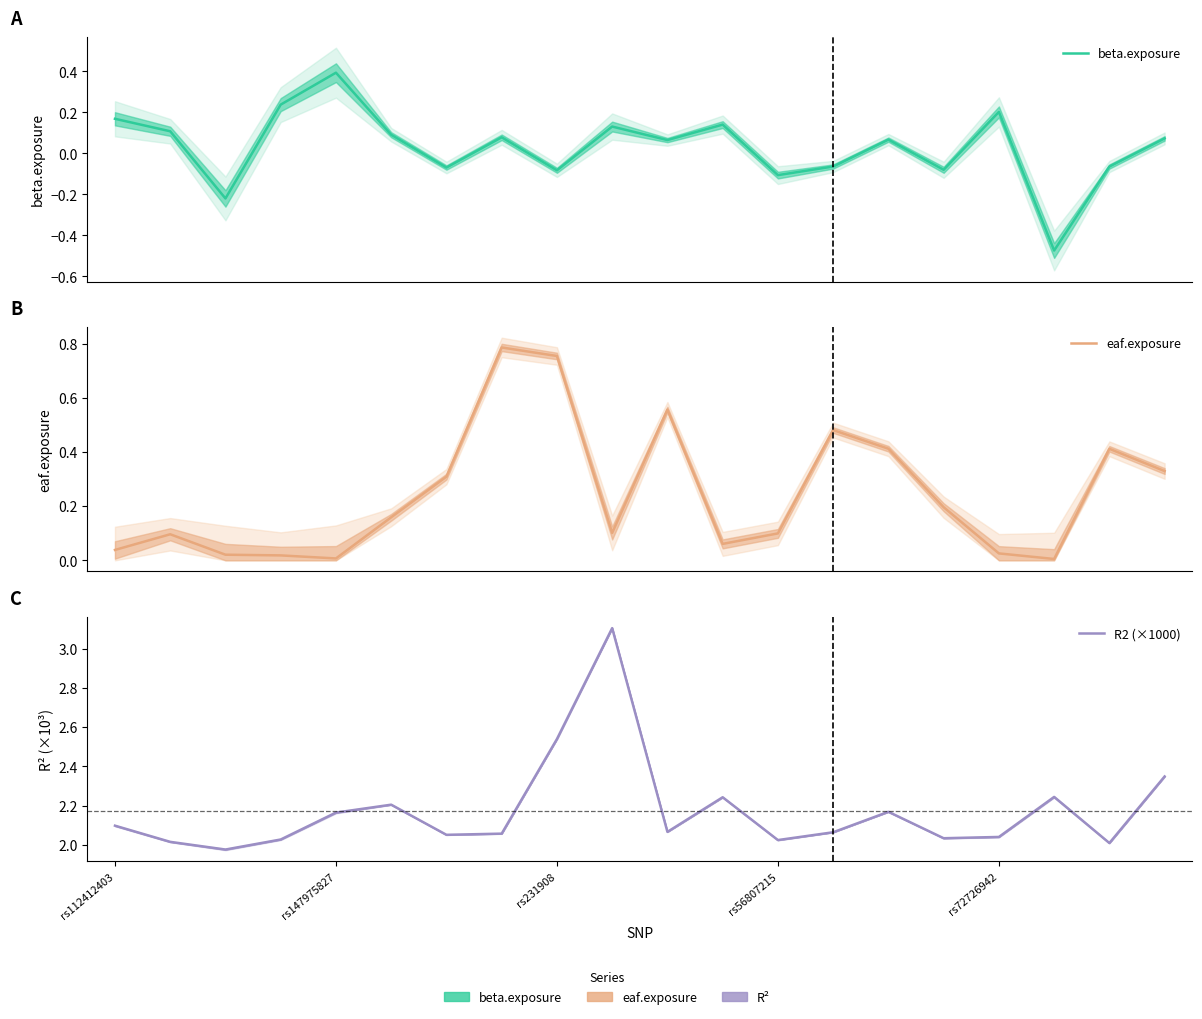

Where is R2 (×1000) nearest to the value 2?

18